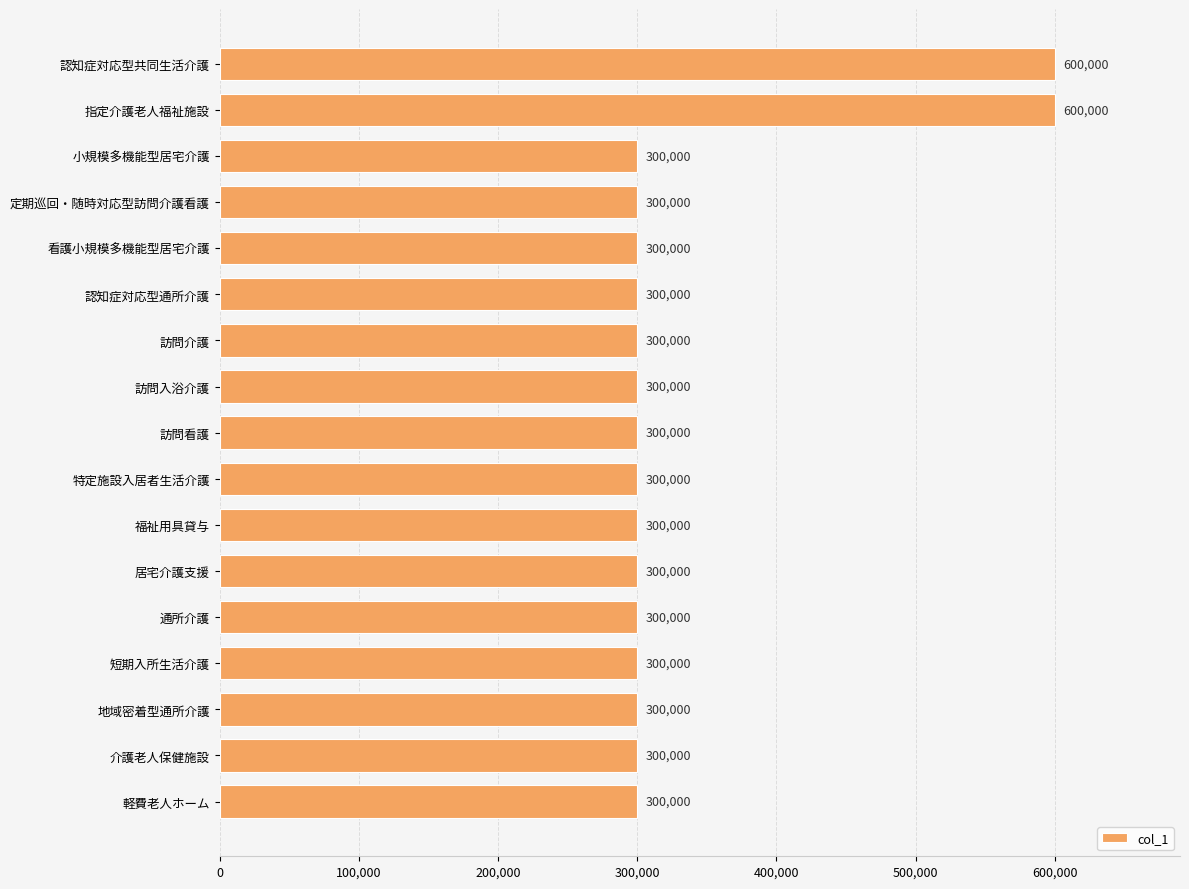

How many series are shown in this chart?

1